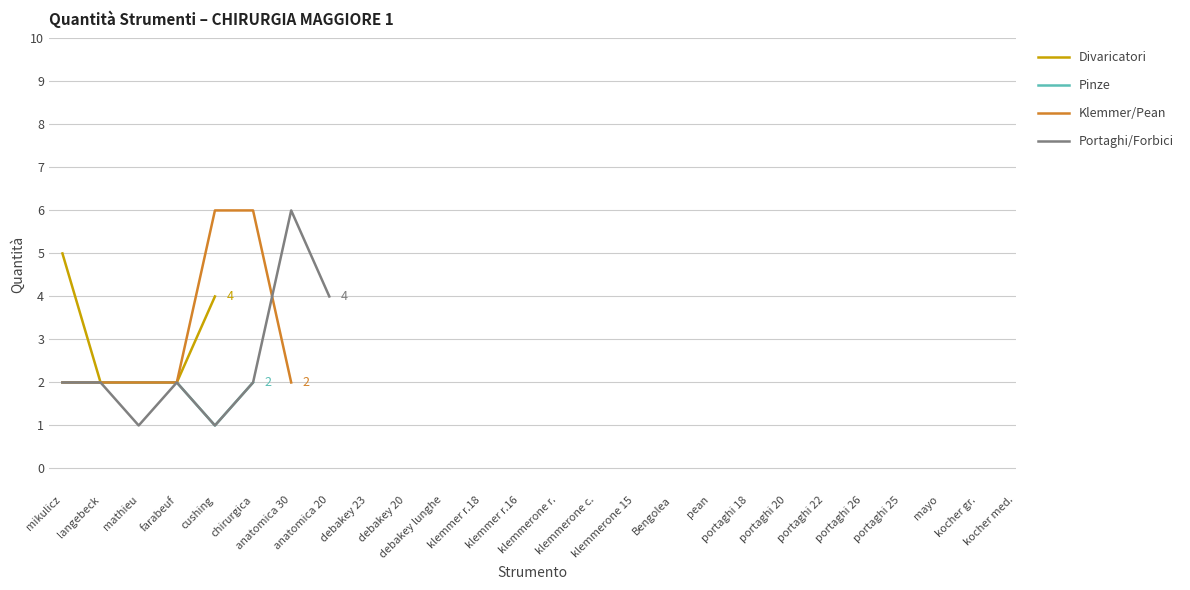

How many lines are shown in the chart?

4